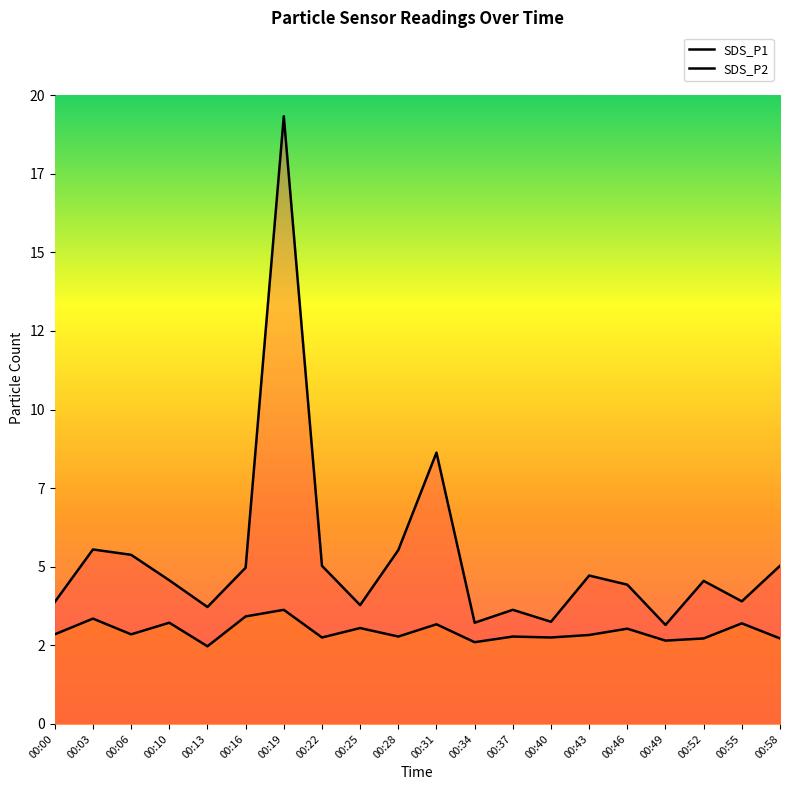

What is the difference between the SDS_P1 values at 00:40 and 00:55?

0.6